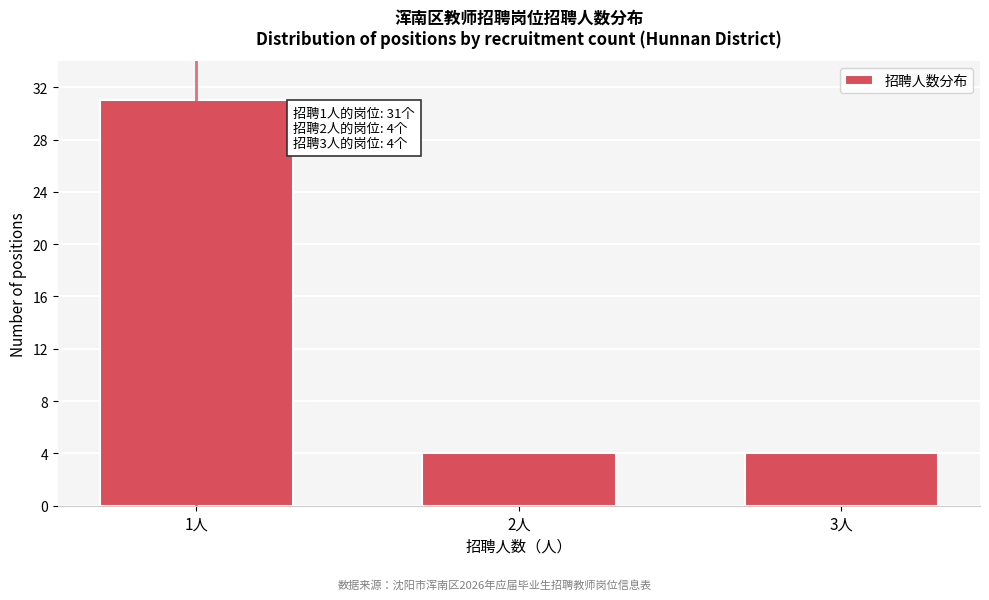

Reading right to left, what are all the values shown in this chart?

3人=4	2人=4	1人=31